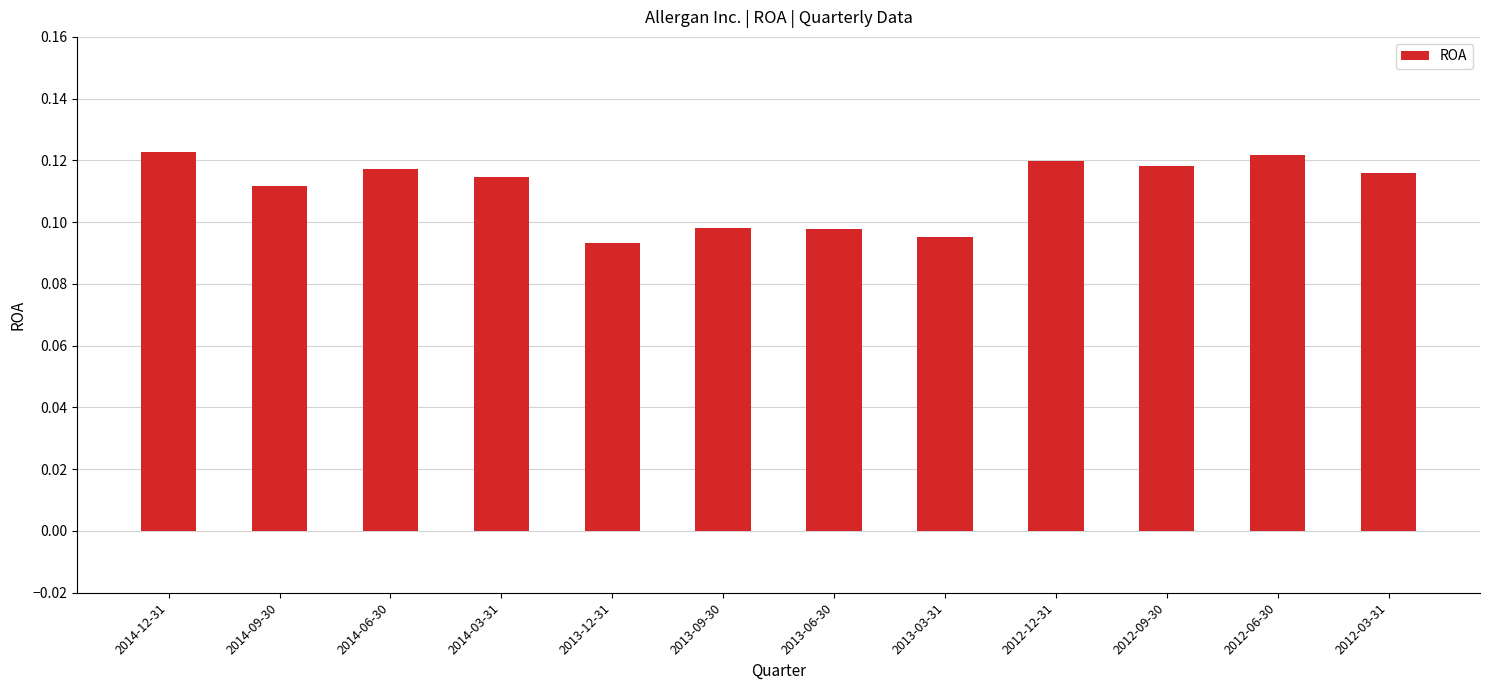

Between 2013-06-30 and 2012-09-30, which is larger?

2012-09-30